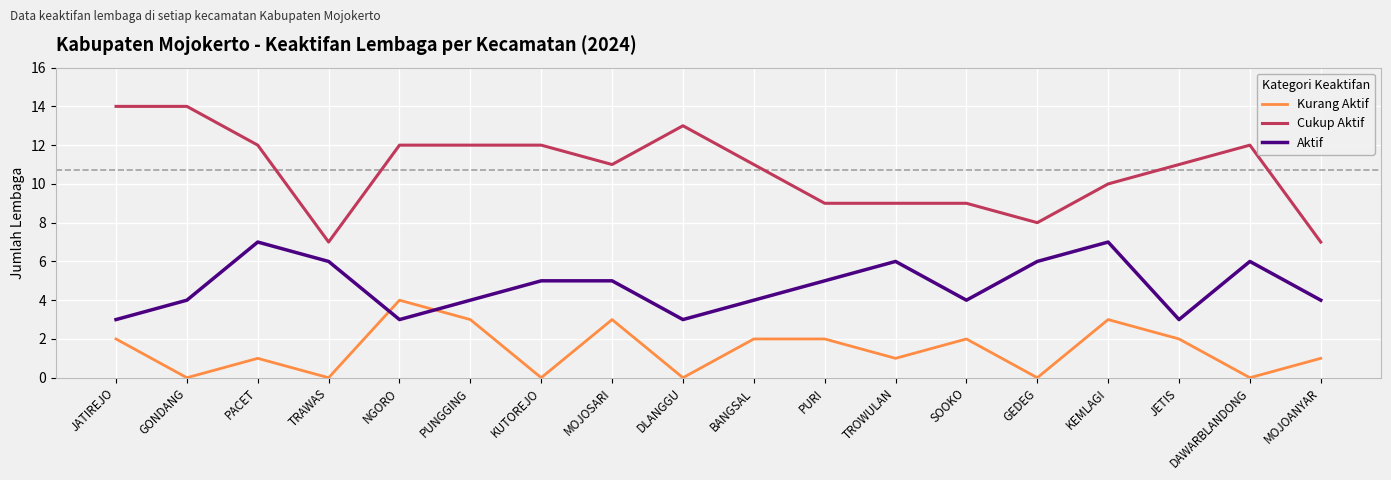

Is it true that Aktif equals 1 at GONDANG?

False